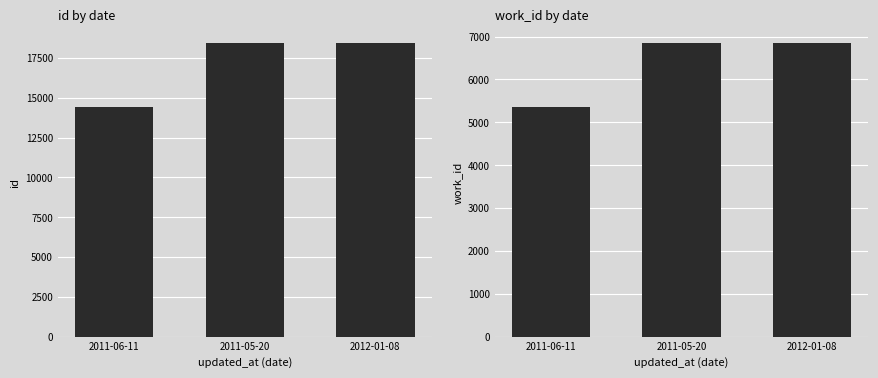

The value of id at 2011-06-11 is 6888. True or false?

False